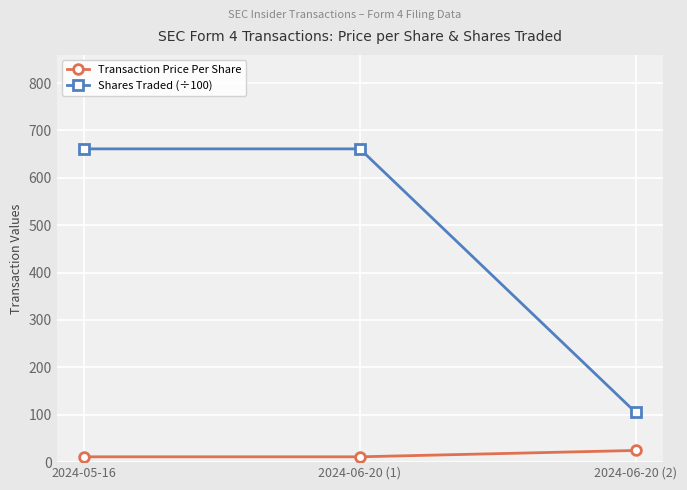

Rank the series at 2024-05-16 from lowest to highest value.

Transaction Price Per Share, Shares Traded (÷100)